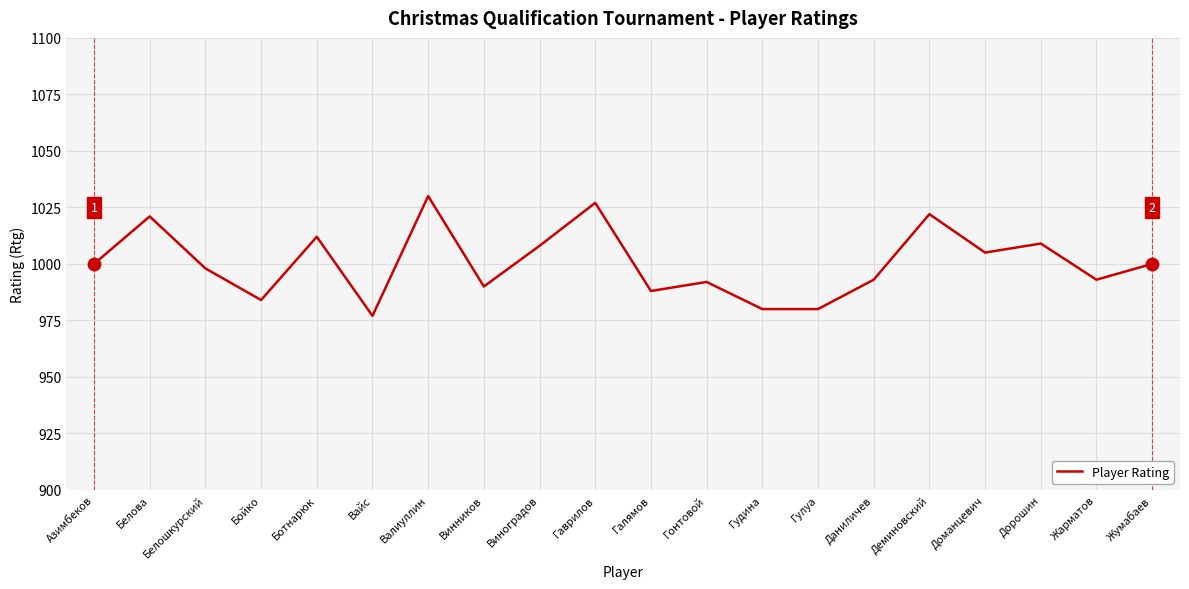

What is the change in value from Винников to Галямов?

-2